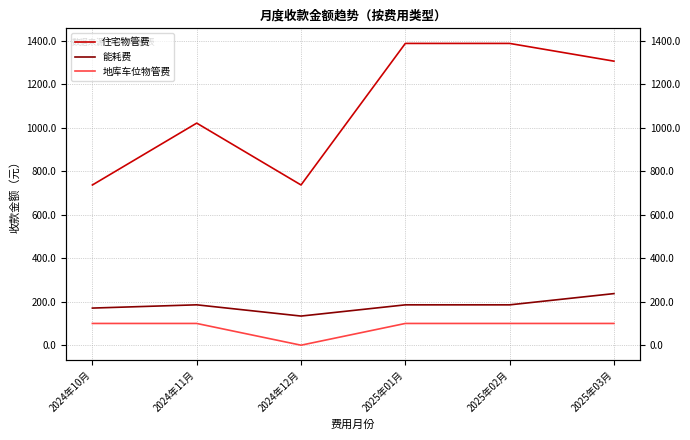

What is the approximate value of 住宅物管费 at 2025年02月?

1388.2